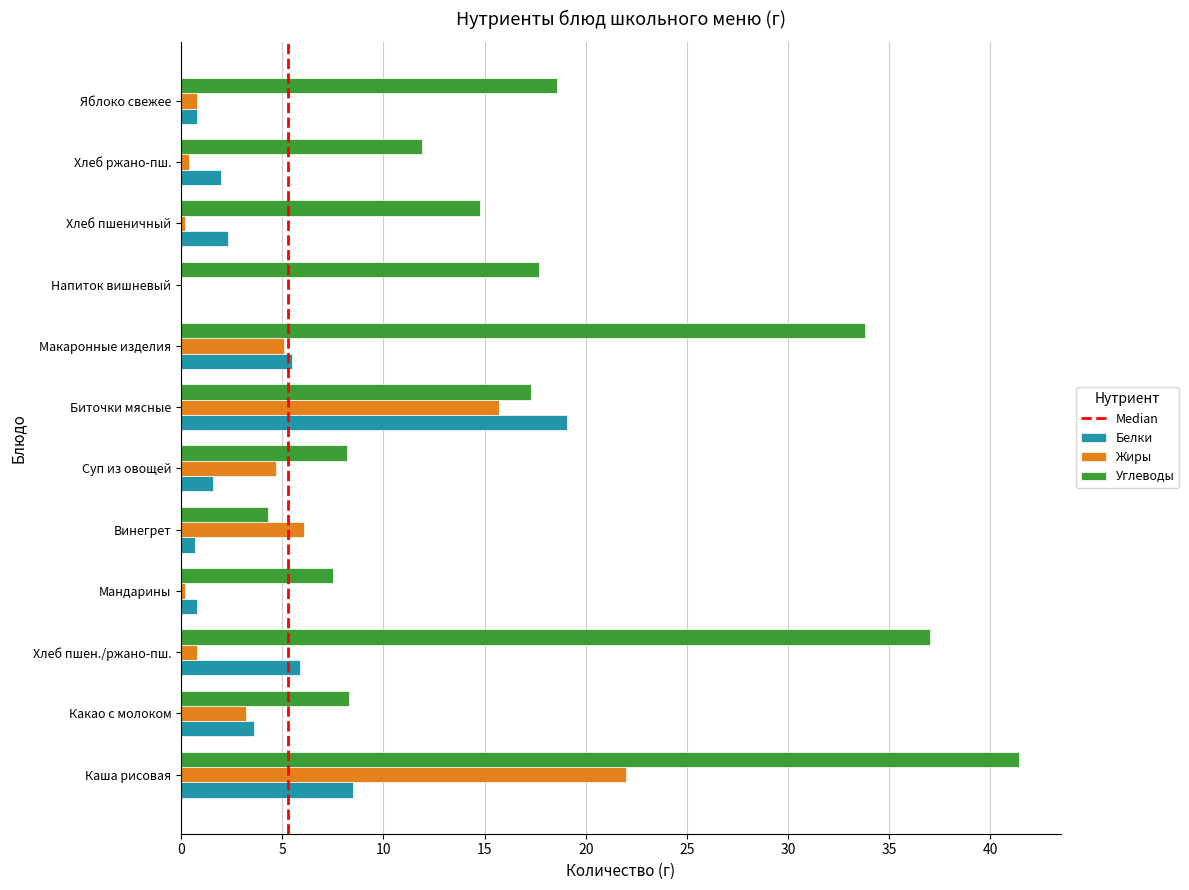

What is the sum of the Белки values at Биточки мясные and Какао с молоком?

22.7